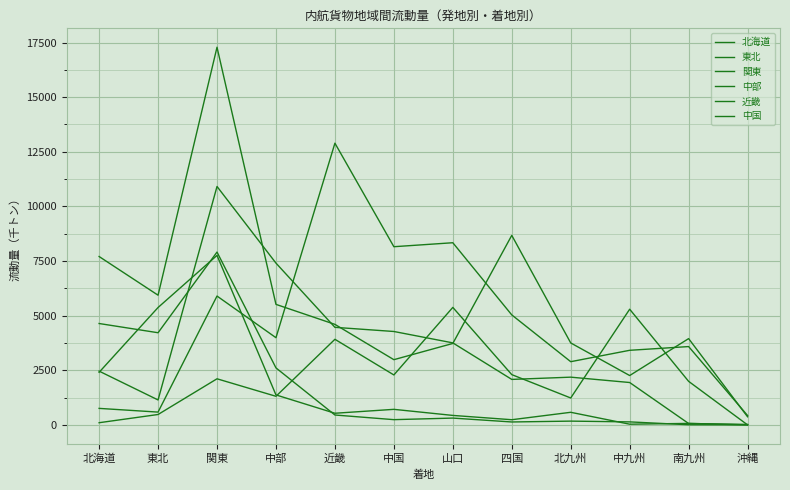

Is this an area chart (filled region under the line)?

No